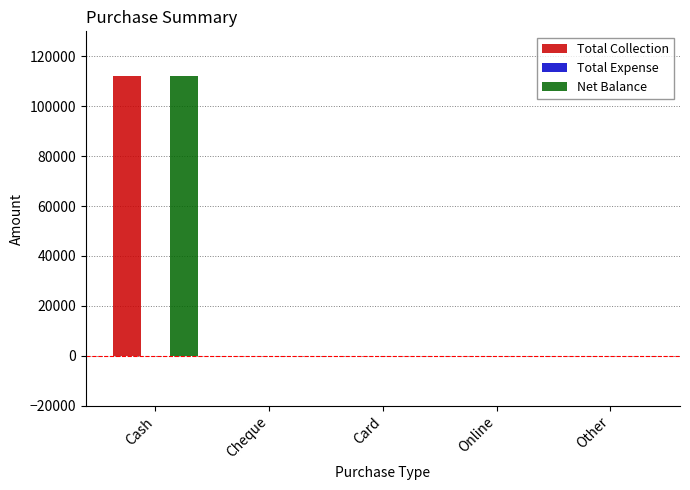

Is the value of Net Balance at Cash greater than the value of Total Collection at Online?

Yes